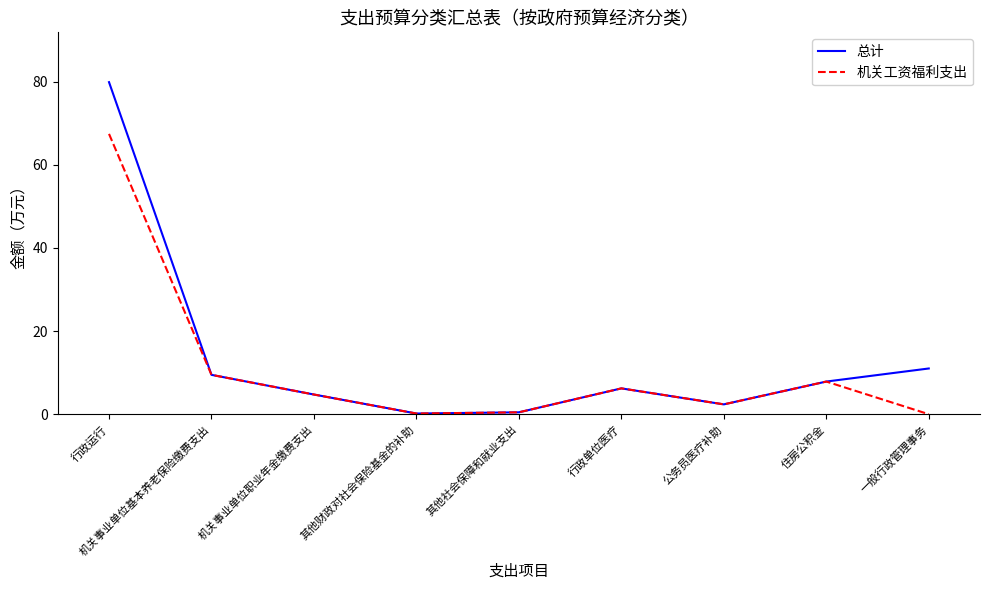

Does the chart display data point markers on the line(s)?

No